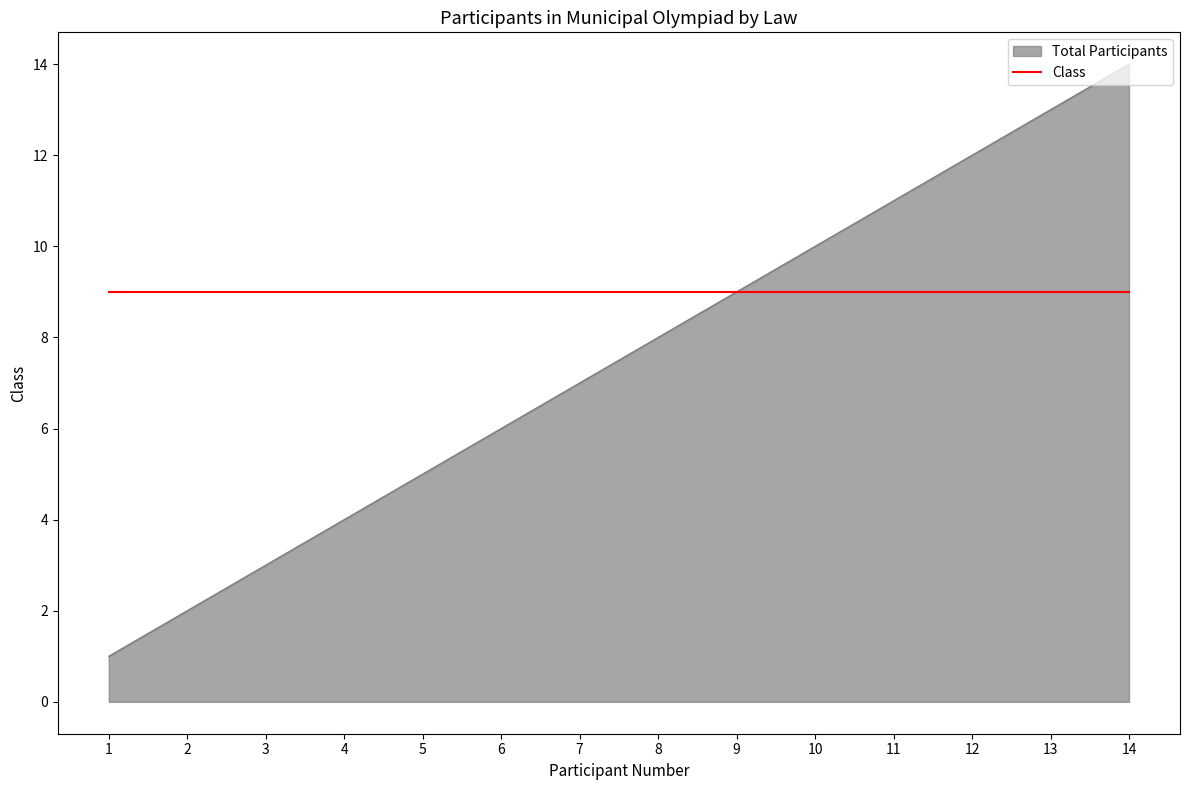

Which series has the largest range (max minus min)?

Total Participants